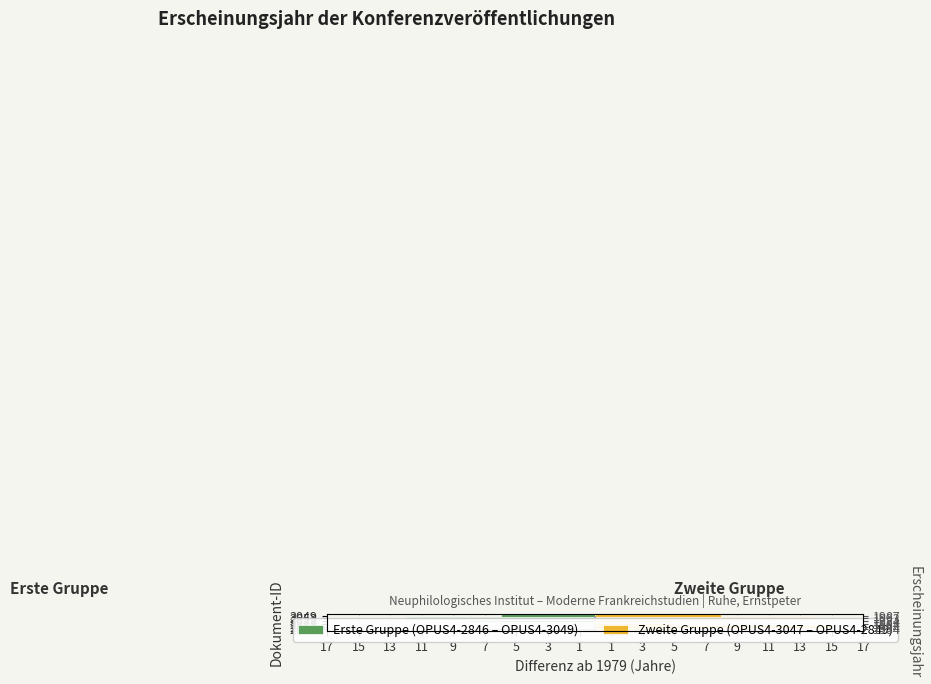

List the series in order of their peak value, highest first.

Zweite Gruppe (OPUS4-3047 – OPUS4-2849), Erste Gruppe (OPUS4-2846 – OPUS4-3049)